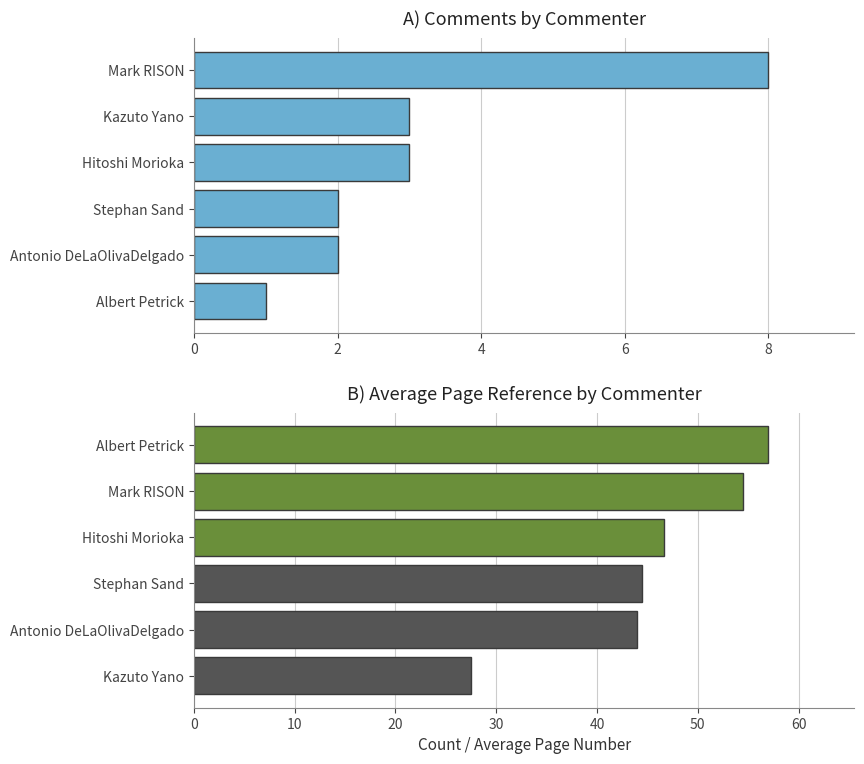

Reading left to right, extract all data points from this chart.

1	2	2	3	3	8